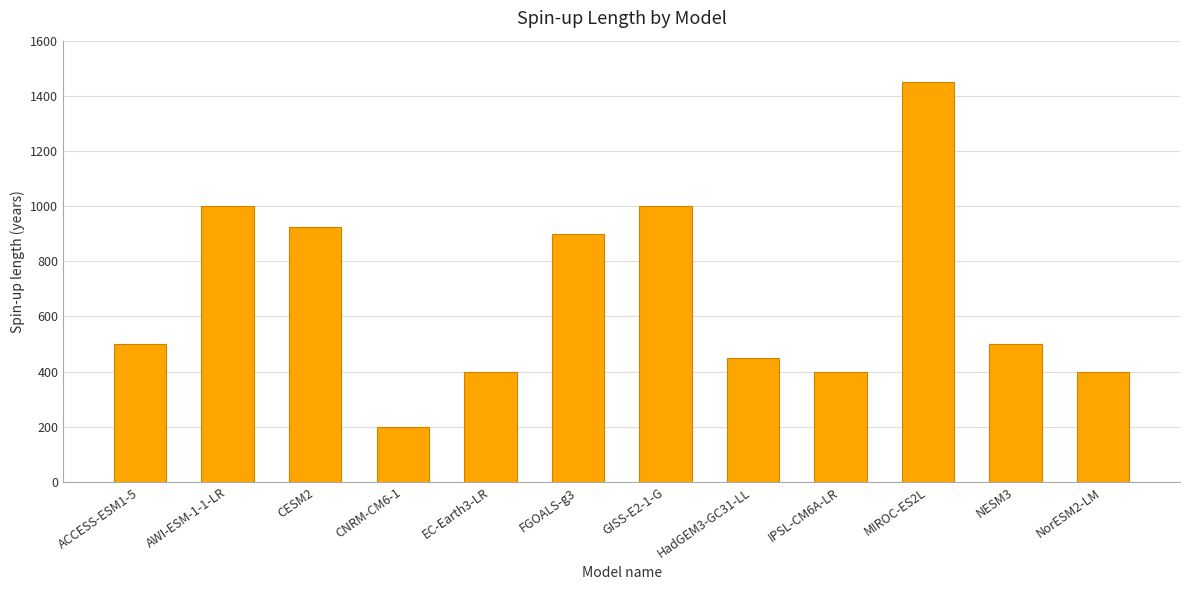

Reading right to left, list all the values displayed in this chart.

400	500	1450	400	450	1000	900	400	200	925	1000	500